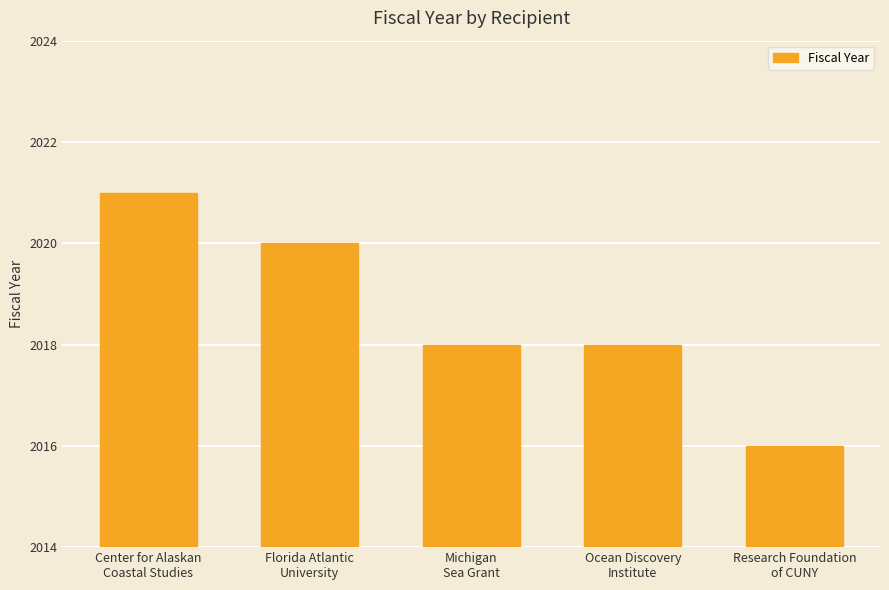

Is it true that the value at Michigan
Sea Grant is 2018?

True